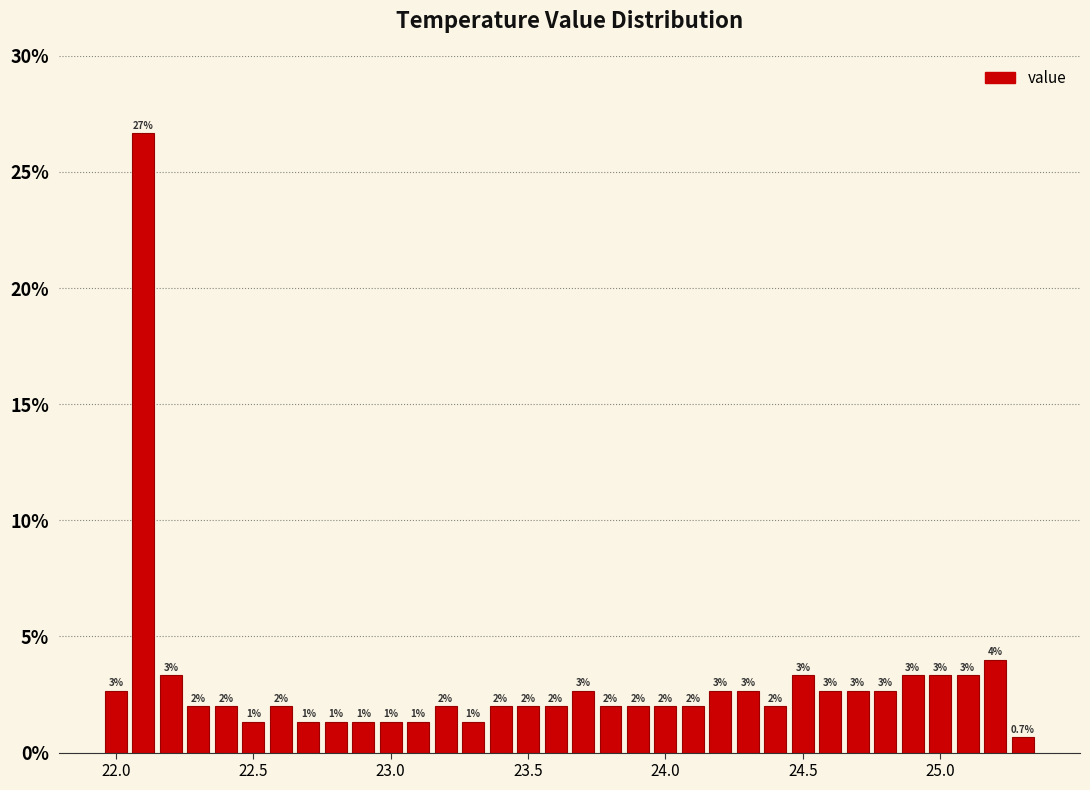

Around what value on the x-axis is the tallest bar? Give the approximate position of its centre, as read against the axis.

22.10